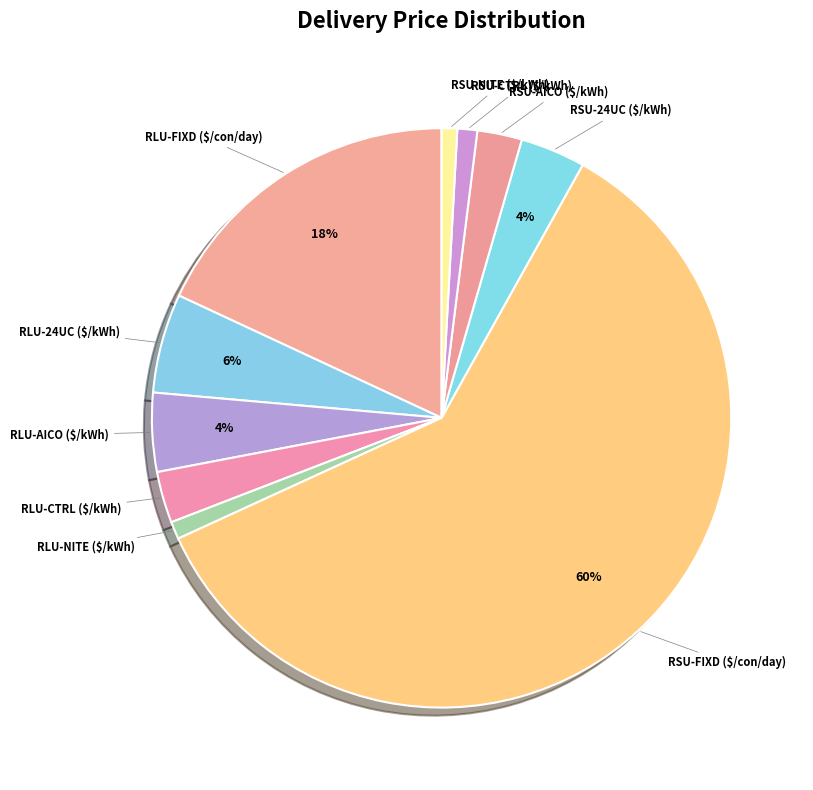

What is the largest slice in the pie chart?

RSU-FIXD ($/con/day)